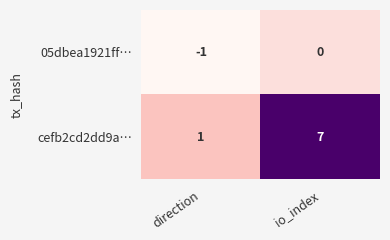

Is the value of cefb2cd2dd9a… at direction greater than the value of 05dbea1921ff… at io_index?

Yes